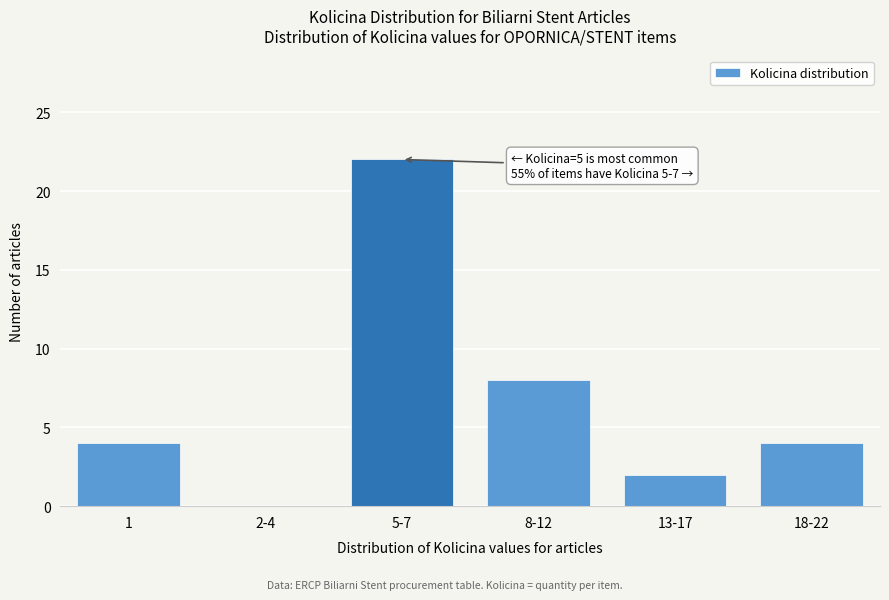

Reading right to left, what are all the values shown in this chart?

18-22=4	13-17=2	8-12=8	5-7=22	2-4=0	1=4